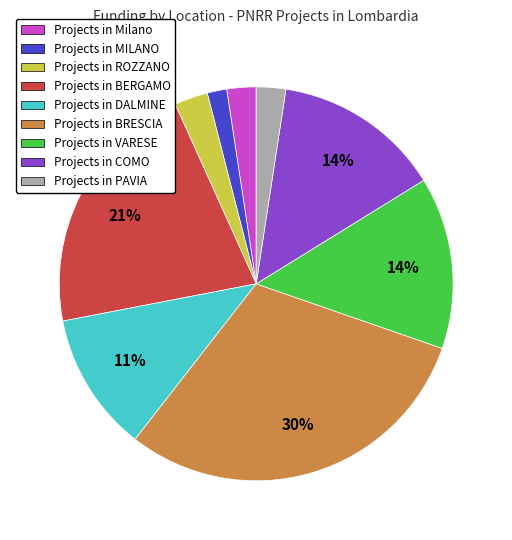

To the nearest percent, what is the average slice percentage?

11%